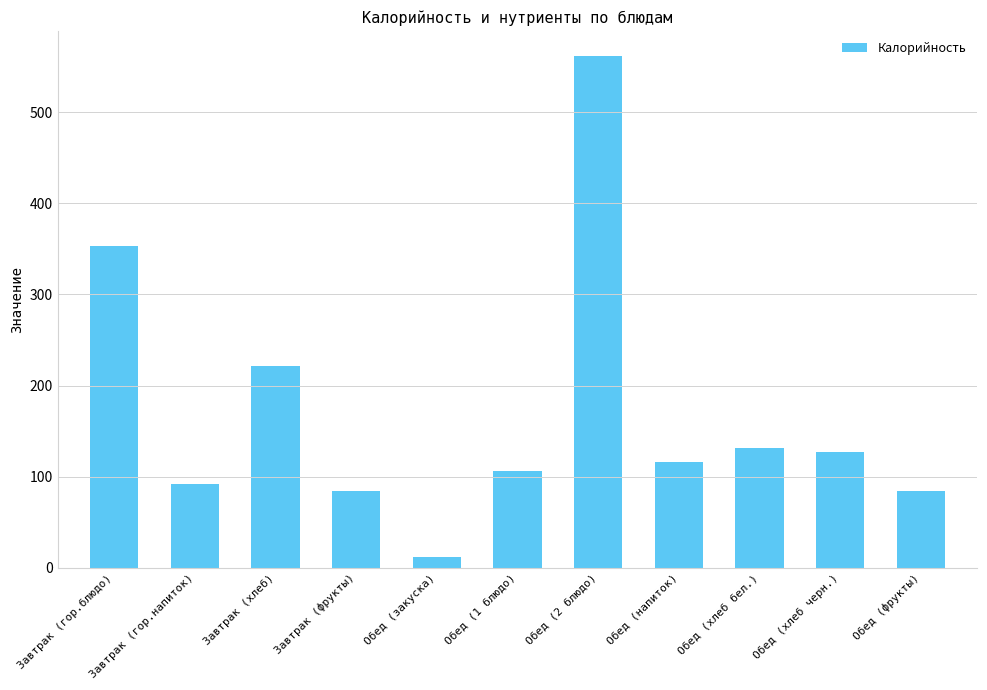

What is the label of the 3rd bar from the right?

Обед (хлеб бел.)